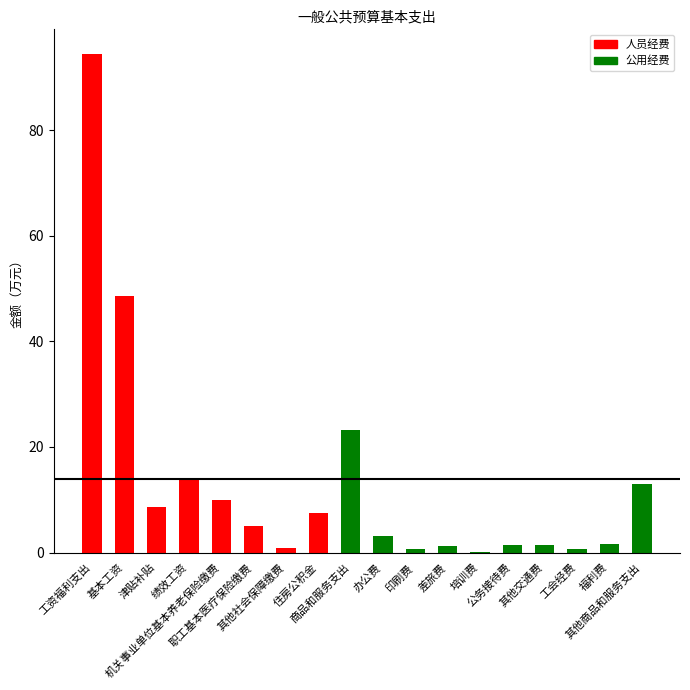

How many groups of bars are there?

18